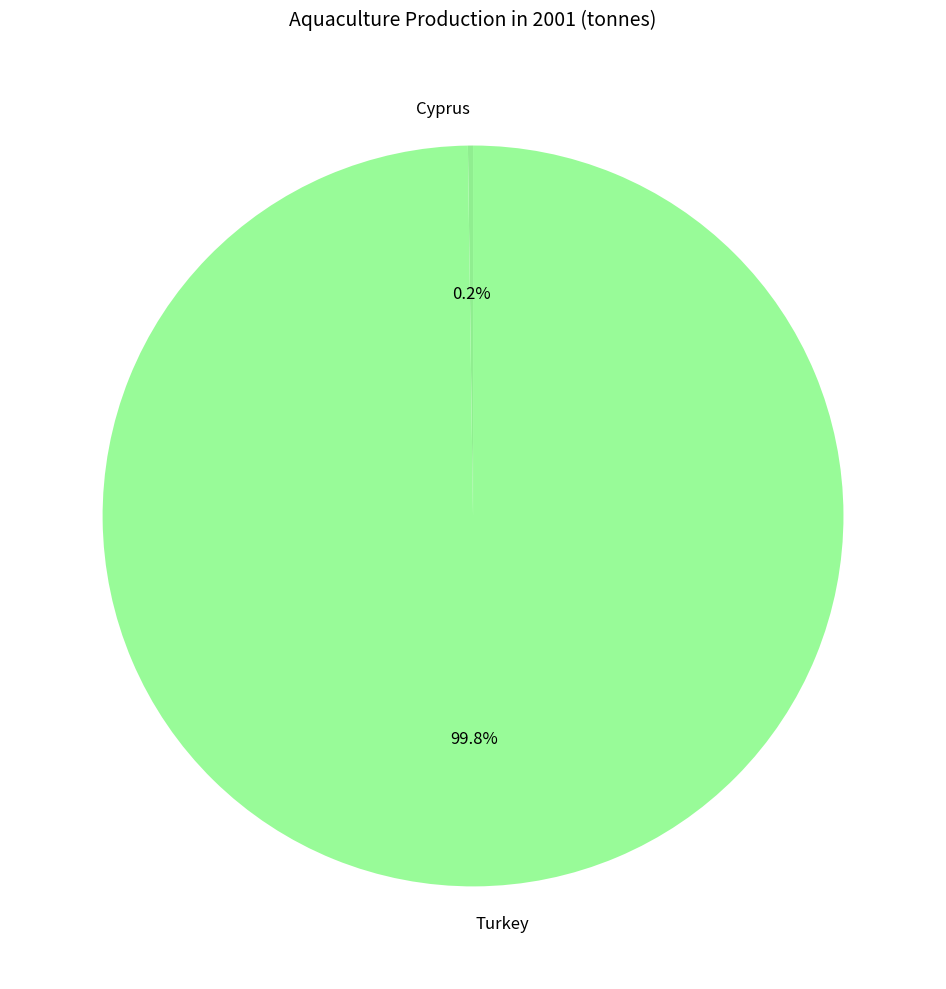

What is the majority slice?

Turkey